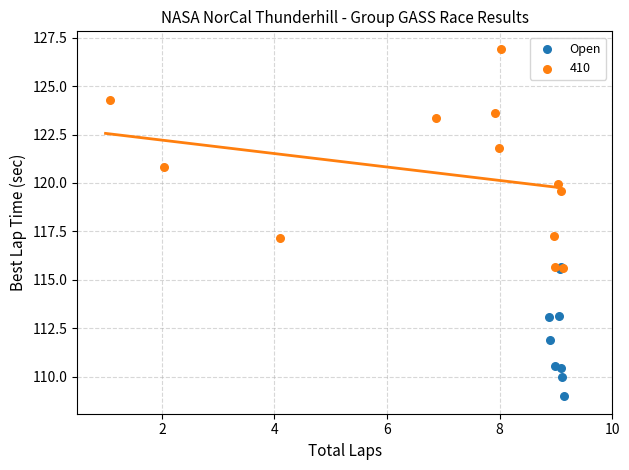

Which series reaches the minimum Y coordinate?

Open